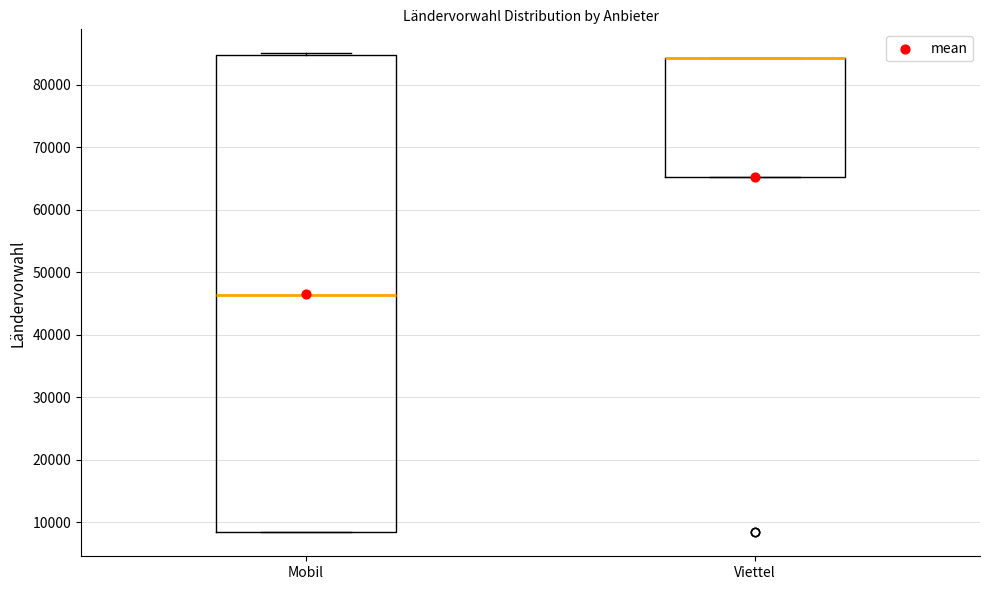

Reading left to right, transcribe this box plot: for each box, give where its median line is, the range the box spans, and where its two whiskers end, as read against the y-axis. The values are not printed on the chart, so give them approximately, as read against the axis.

Mobil: median 46000, box 8000 to 85000, whiskers 8000 to 85000
Viettel: median 84000 (drawn on the box's upper edge), box 65000 to 84000, whiskers 65000 to 84000